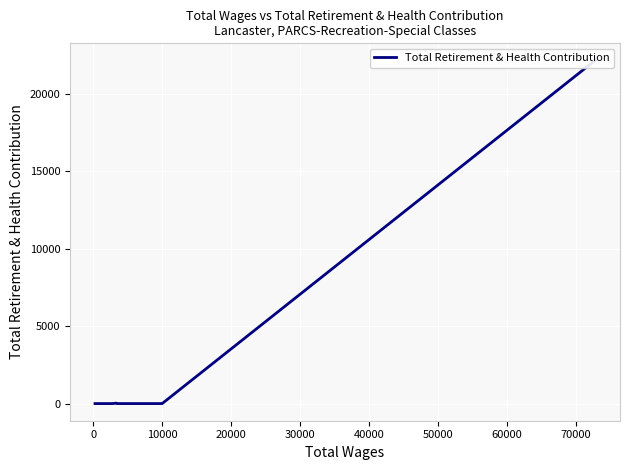

How many categories are shown in the chart?

15